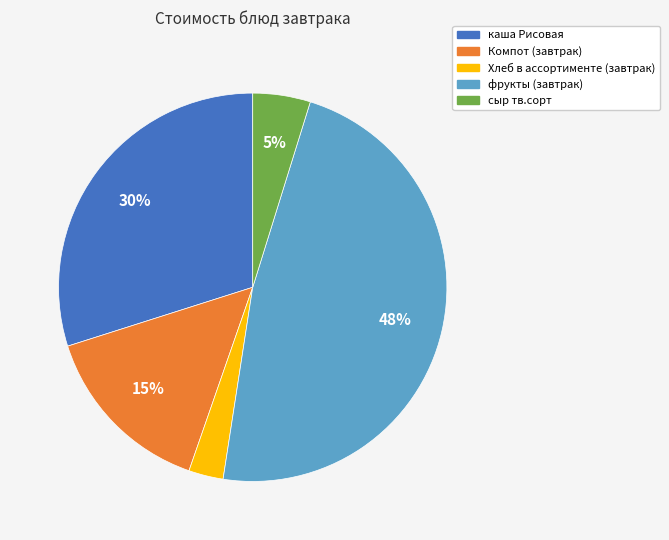

The Компот (завтрак) slice represents 15% of the pie. True or false?

True